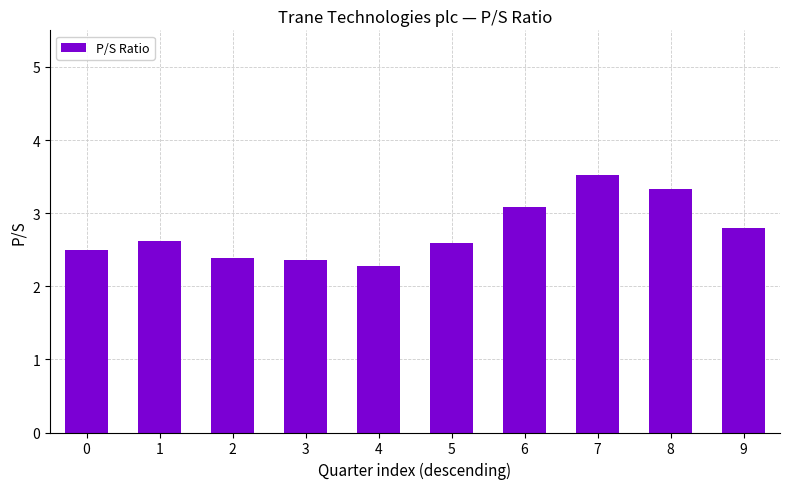

True or false: the data shows 3.3 at 2.

False